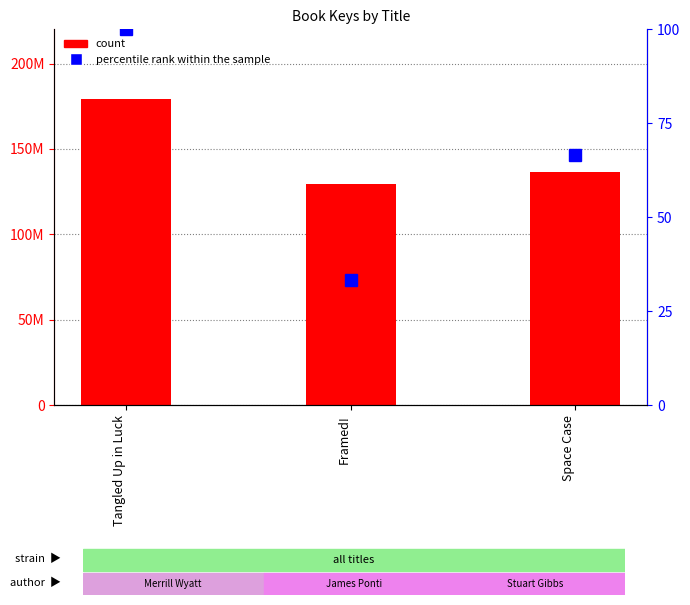

Count the number of categories in the chart.

3